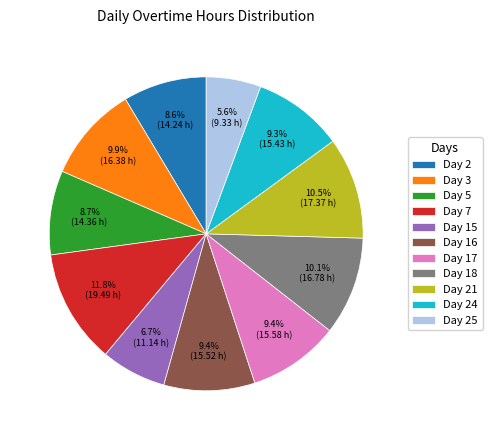

What is the ratio of the value at Day 17 to the value at Day 21?

0.9